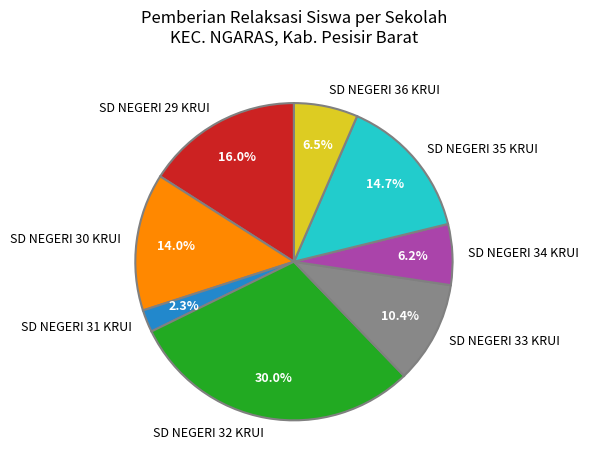

What is the largest slice in the pie chart?

SD NEGERI 32 KRUI